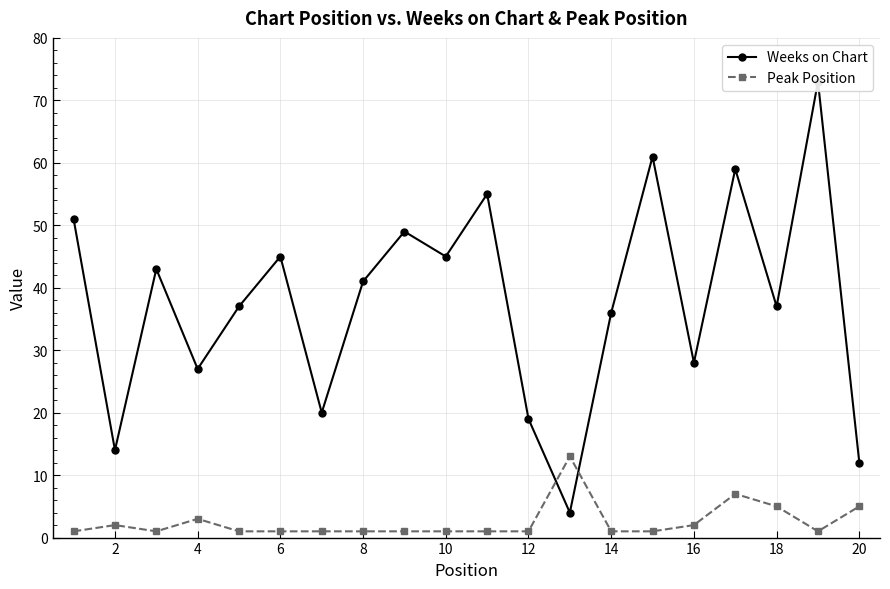

How many series are shown in this chart?

2